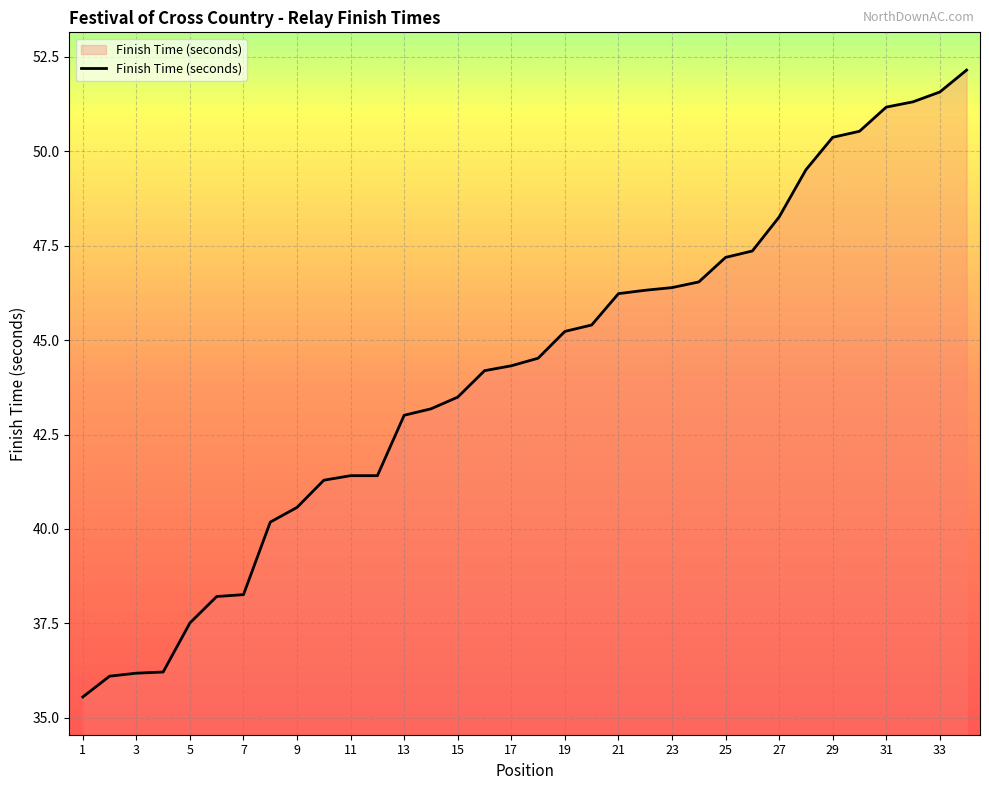

Does the chart display data point markers on the line(s)?

No